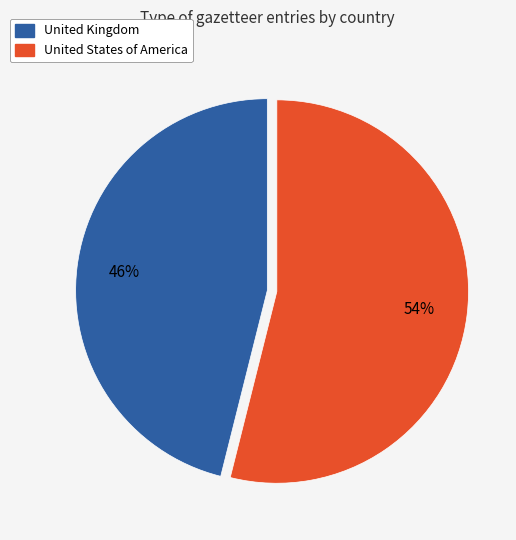

Which category has the smallest portion of the pie?

United Kingdom